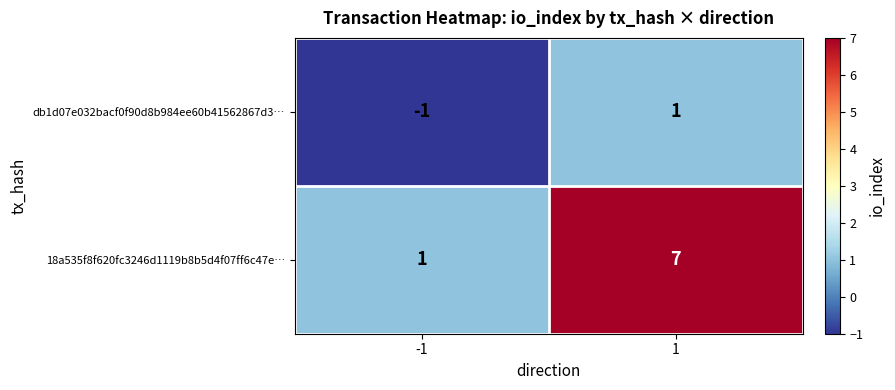

List the labels in order of db1d07e032bacf0f90d8b984ee60b41562867d3… value, smallest first.

-1, 1